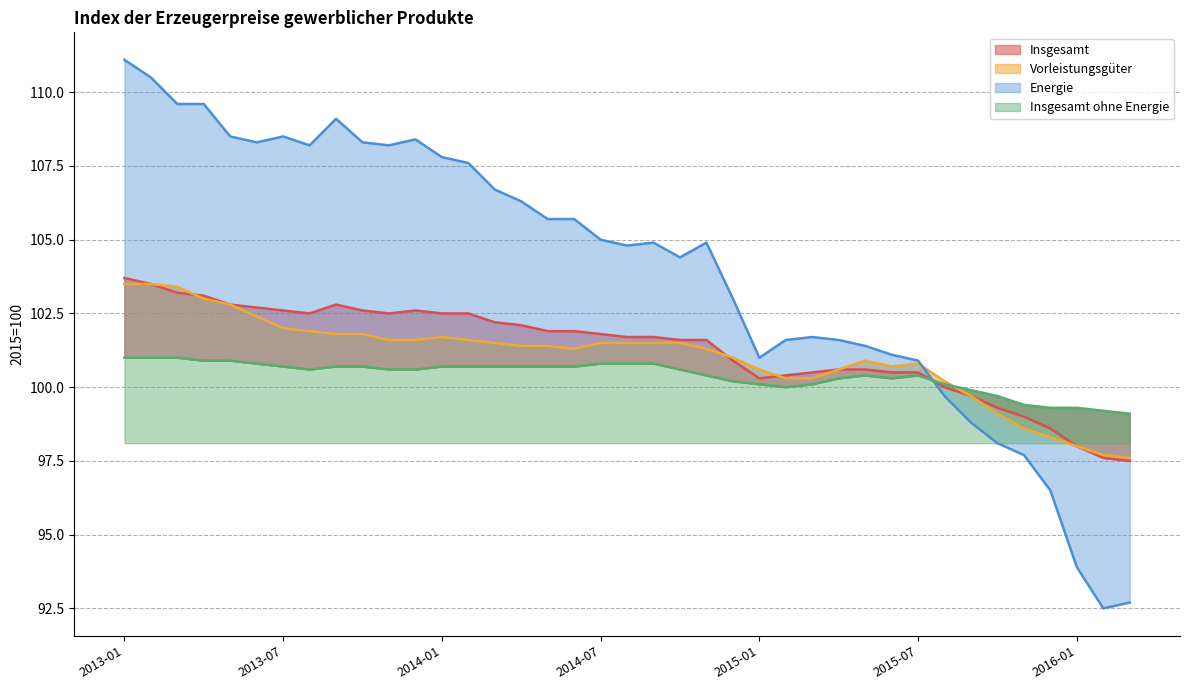

How many data points does each series have?

39